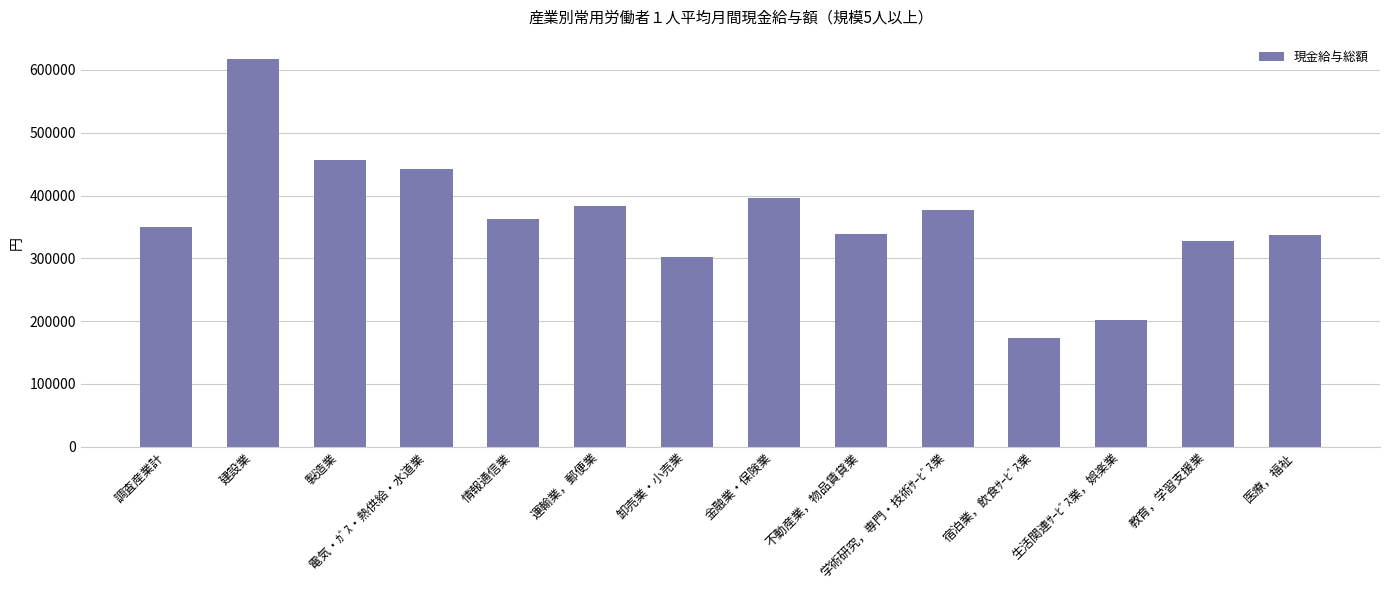

What is the approximate value at 電気・ｶﾞｽ・熱供給・水道業?

442589